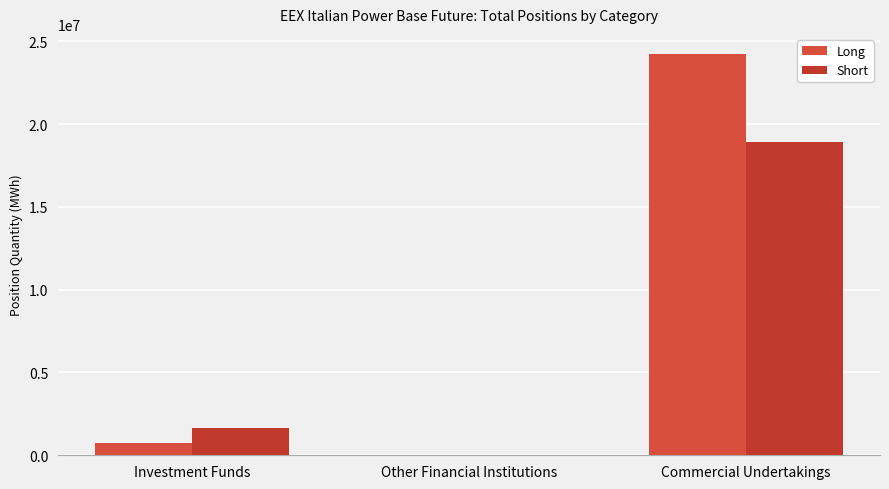

How many series are shown in this chart?

2